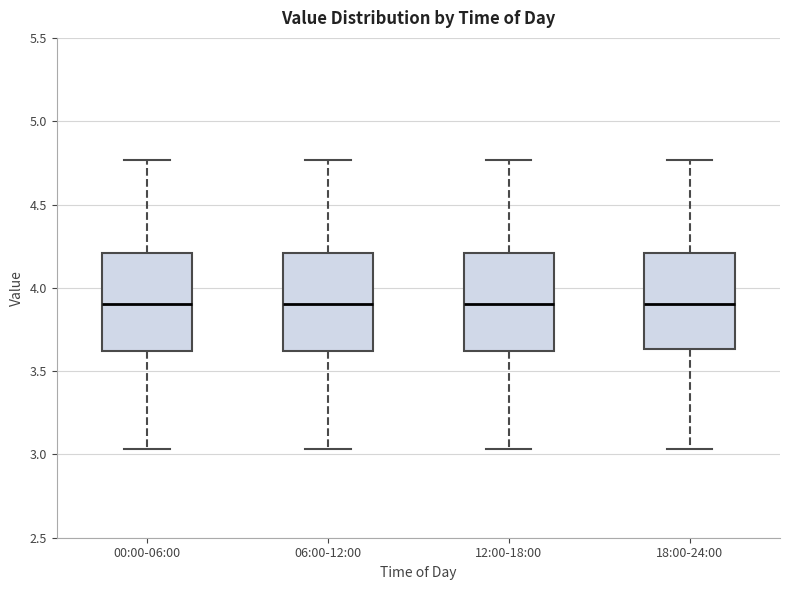

Reading left to right, read every box against the y-axis: the position of its median line, the range the box covers, and the ends of its whiskers. The values are not printed on the chart, so give them approximately, as read against the axis.

00:00-06:00: median 3.90, box 3.60 to 4.20, whiskers 3.05 to 4.75
06:00-12:00: median 3.90, box 3.60 to 4.20, whiskers 3.05 to 4.75
12:00-18:00: median 3.90, box 3.60 to 4.20, whiskers 3.05 to 4.75
18:00-24:00: median 3.90, box 3.65 to 4.20, whiskers 3.05 to 4.75